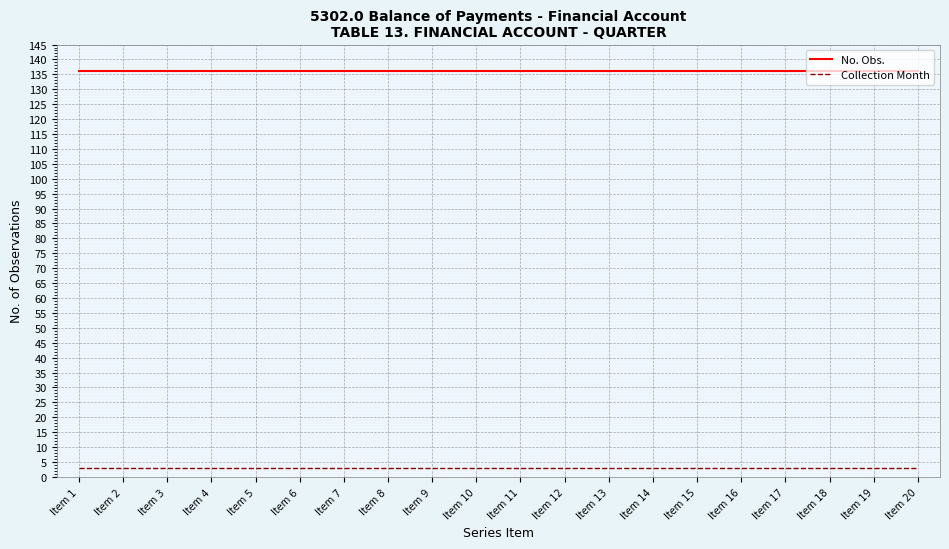

Is the value of No. Obs. at Item 11 greater than the value of Collection Month at Item 20?

Yes